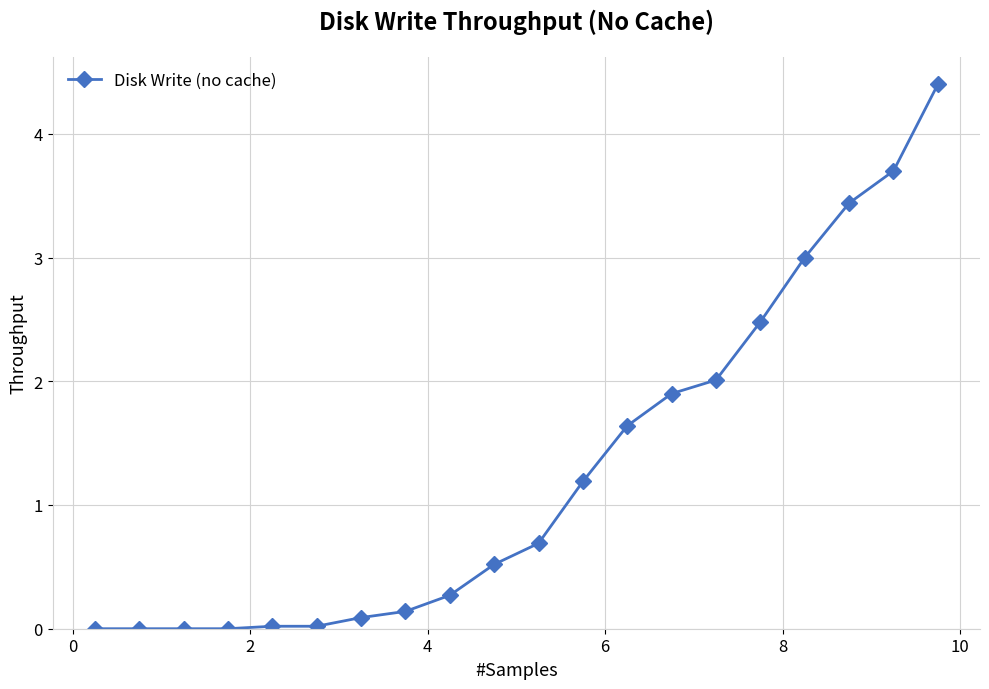

What is the greatest value displayed?

4.4